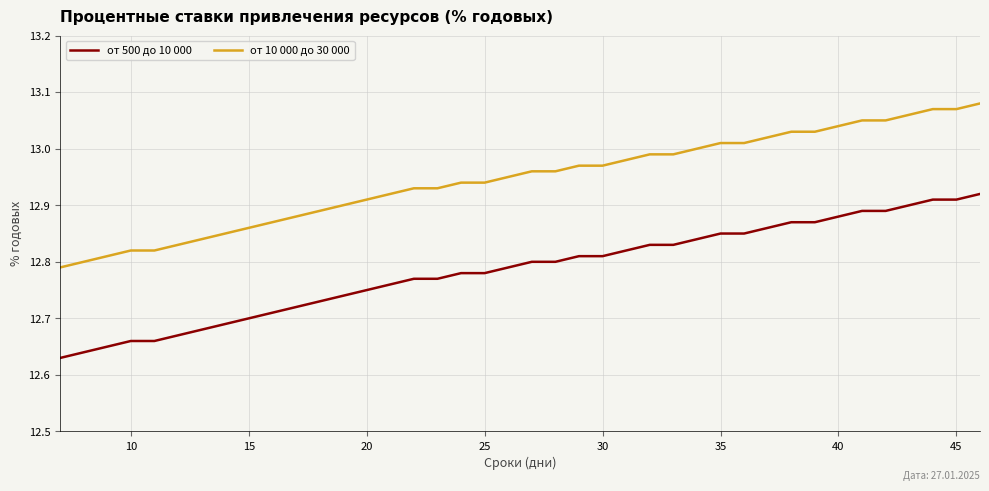

What are all the series names shown in the legend?

от 500 до 10 000, от 10 000 до 30 000